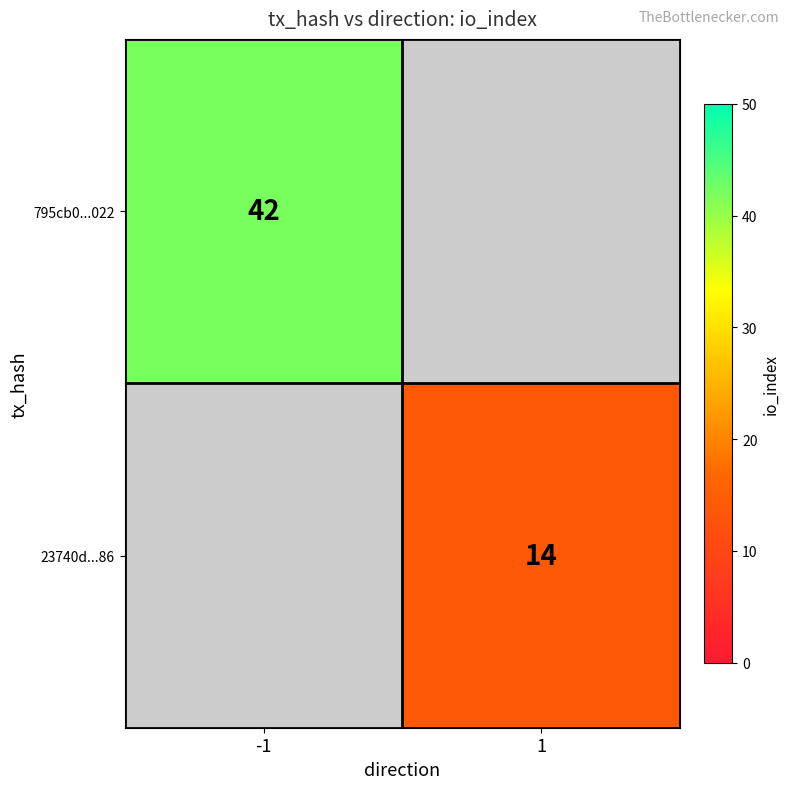

At how many categories does at least one series exceed 26?

1